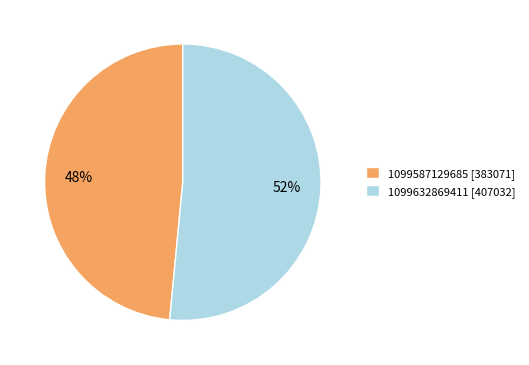

Between 1099587129685 and 1099632869411, which is larger?

1099632869411